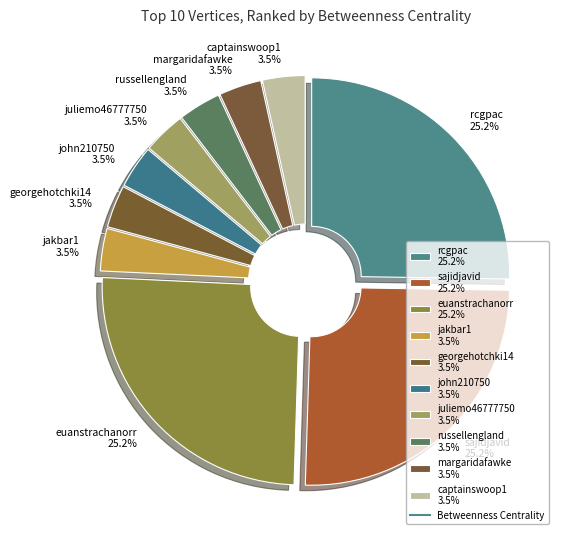

How much of the chart is everything except georgehotchki14?

96.5%